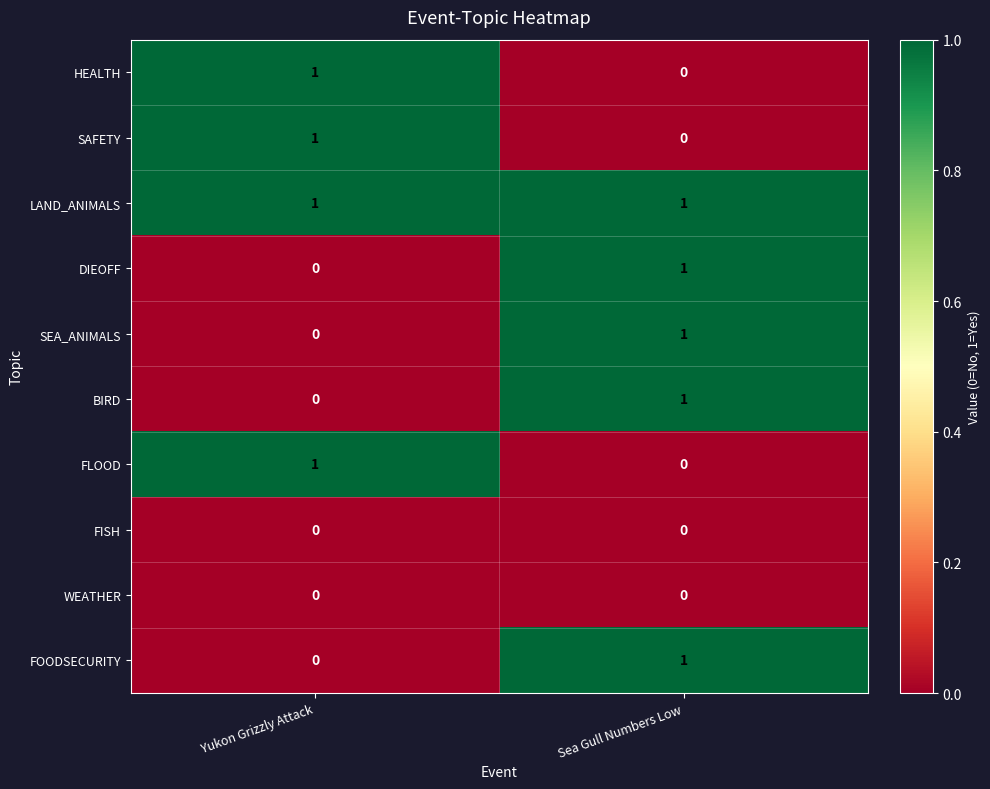

True or false: BIRD has a value of 0 at Sea Gull Numbers Low.

False